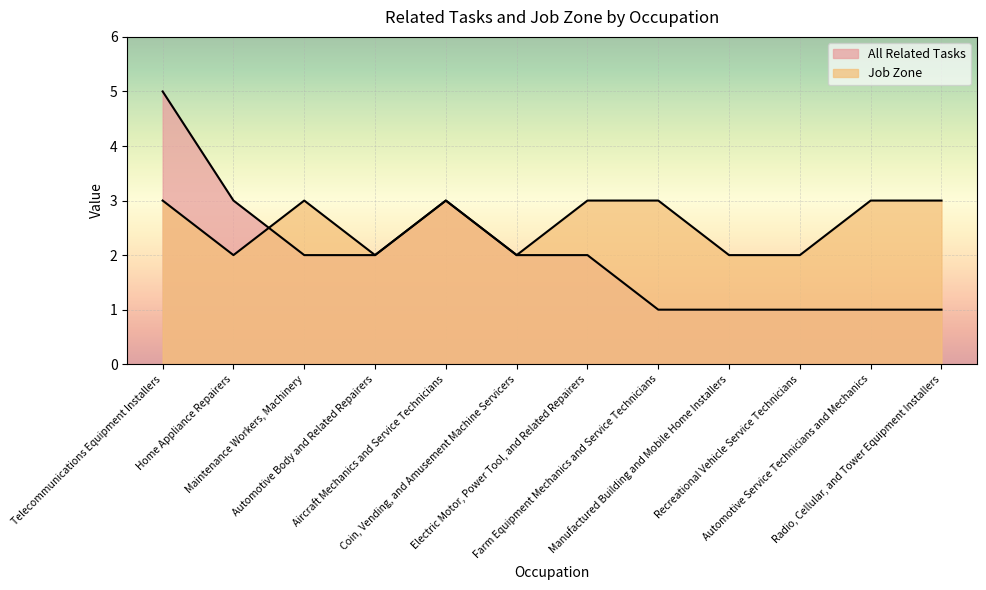

Reading right to left, what are all the values shown in this chart?

All Related Tasks: 1	1	1	1	1	2	2	3	2	2	3	5
Job Zone: 3	3	2	2	3	3	2	3	2	3	2	3